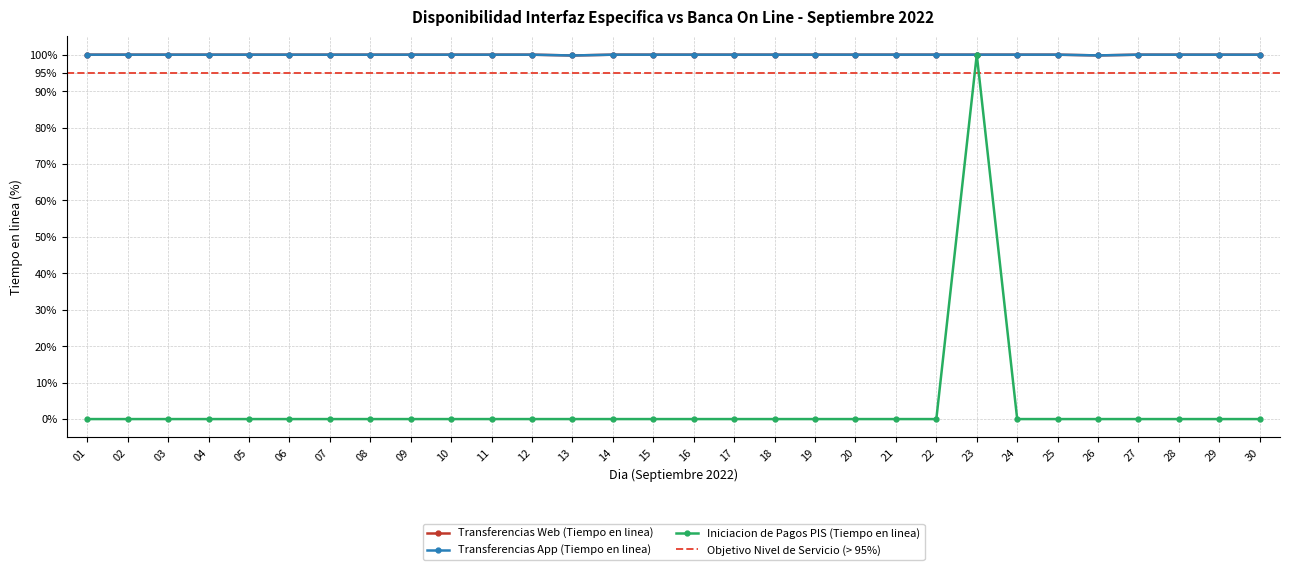

Does the chart have visible grid lines?

Yes